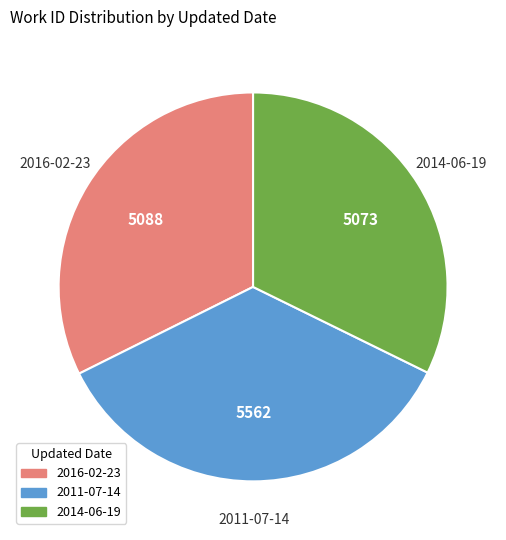

Is it true that 2014-06-19 is 38% of the pie?

False